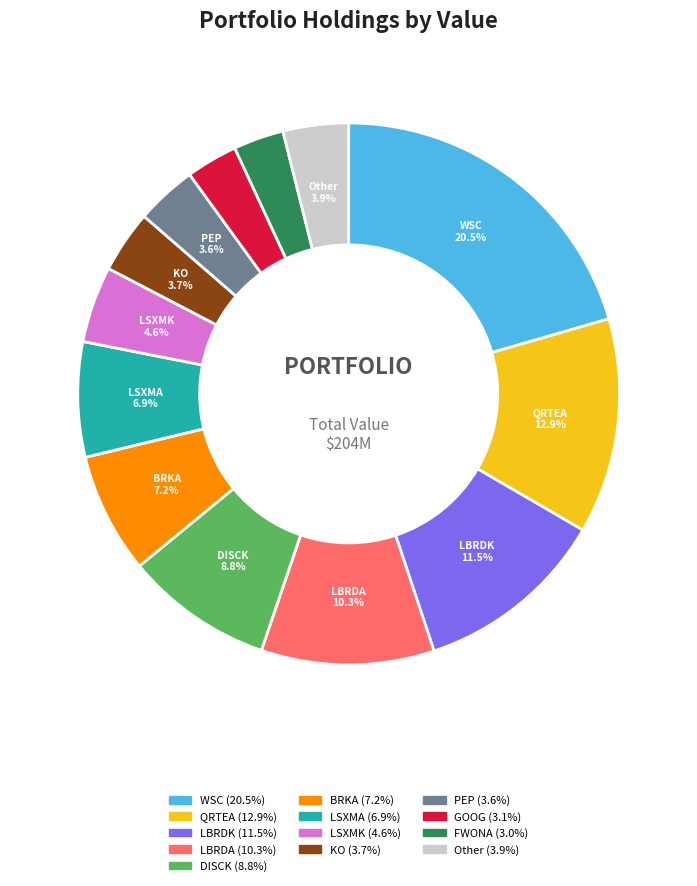

Is there a majority slice in this chart?

No